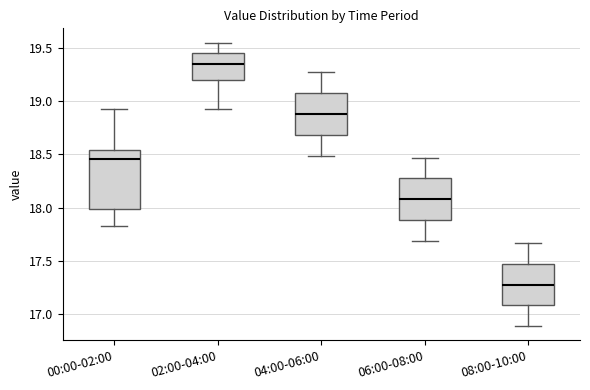

Which box has the highest median line?

02:00-04:00